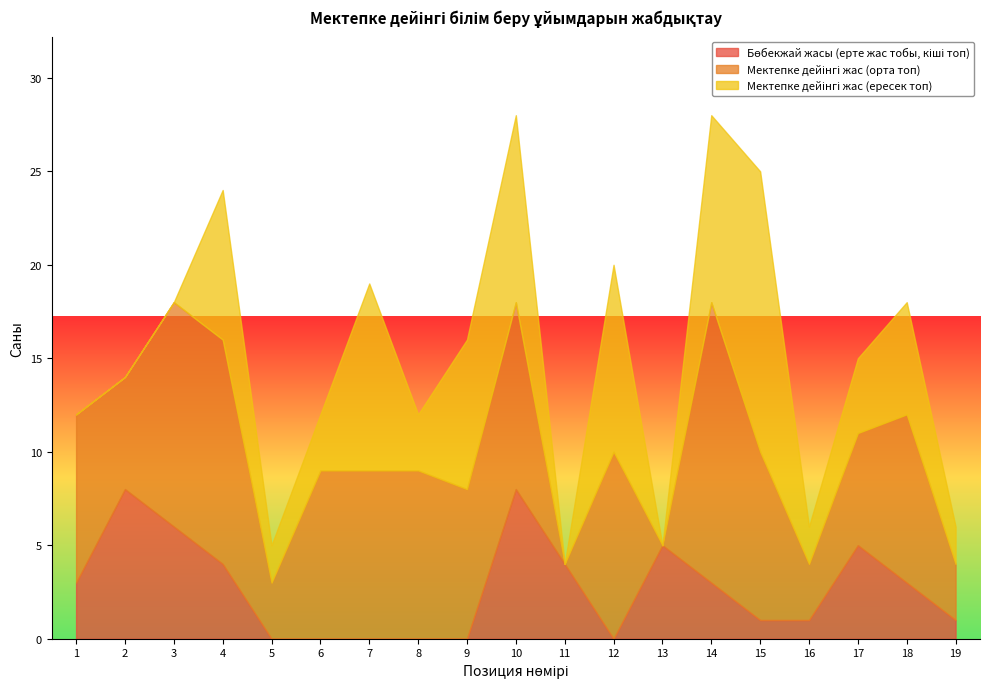

How many interior local valleys does the Мектепке дейінгі жас (орта топ) series have?

6